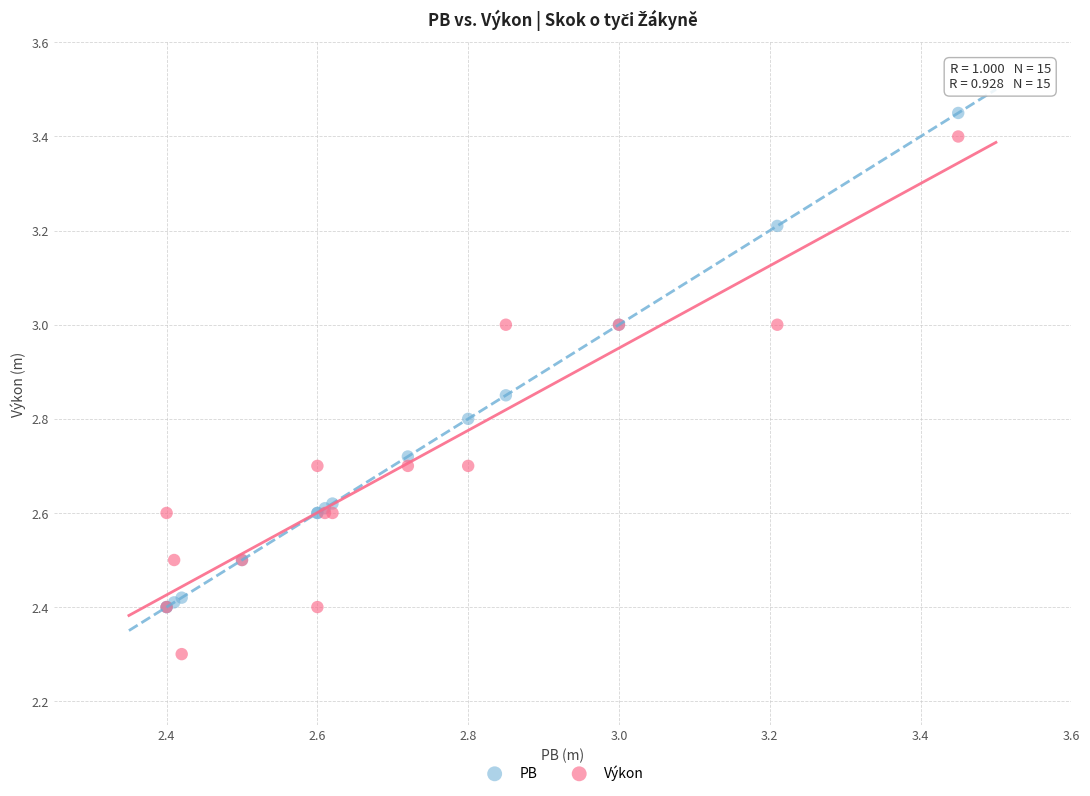

Which series contains the lowest Y value?

Výkon